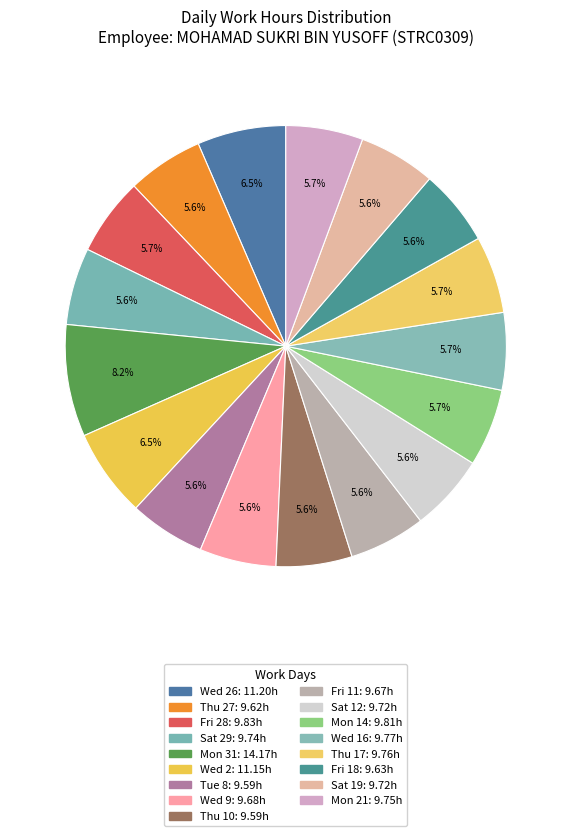

How many slices are in this pie chart?

17